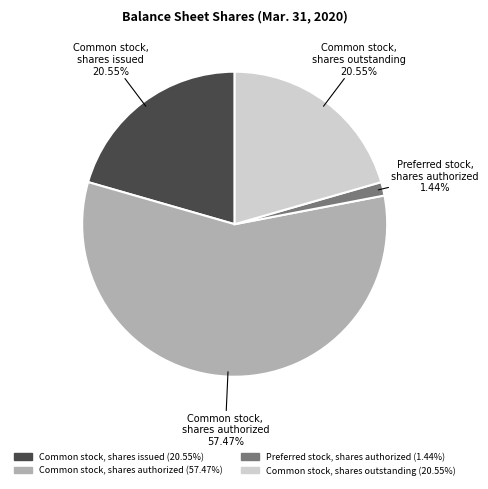

Does Preferred stock, shares authorized represent more than half of the total?

No